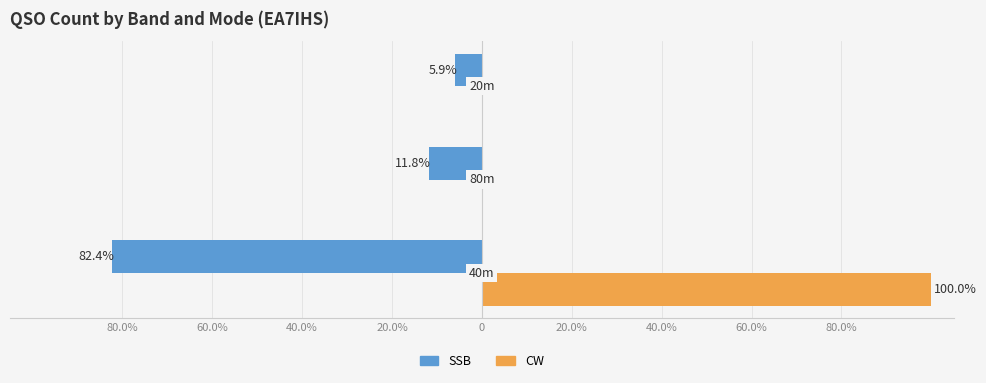

What is the greatest value displayed?

100.0